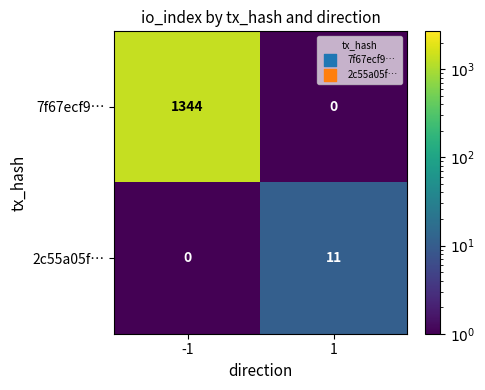

What is the maximum value for 2c55a05f…?

11